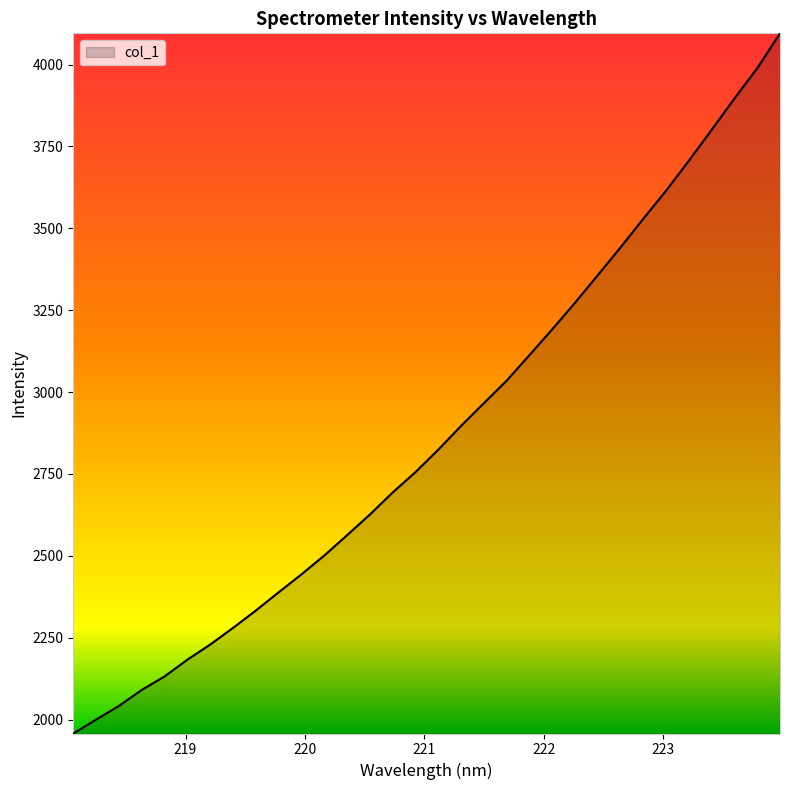

What is the greatest value displayed?

4095.4